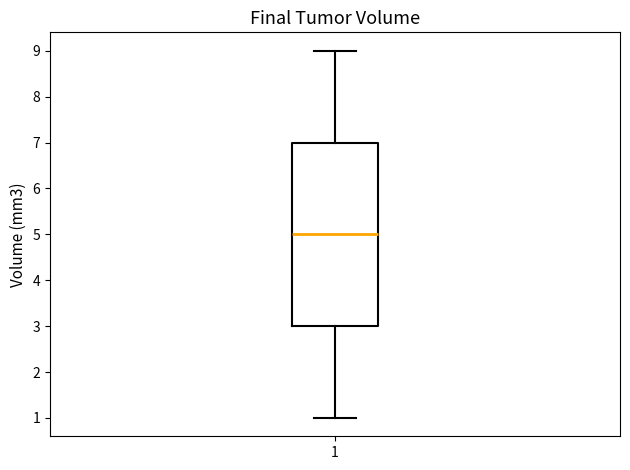

Transcribe this box plot: give where the median line is, the range the box spans, and where the two whiskers end, as read against the y-axis. The values are not printed on the chart, so give them approximately, as read against the axis.

median 5, box 3 to 7, whiskers 1 to 9